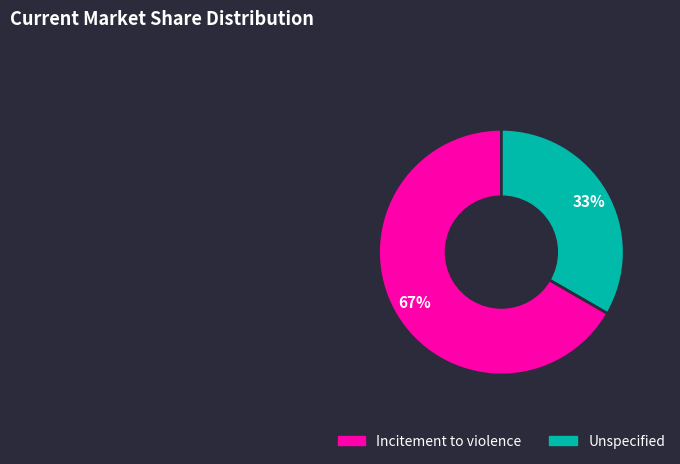

The Unspecified slice represents 33% of the pie. True or false?

True